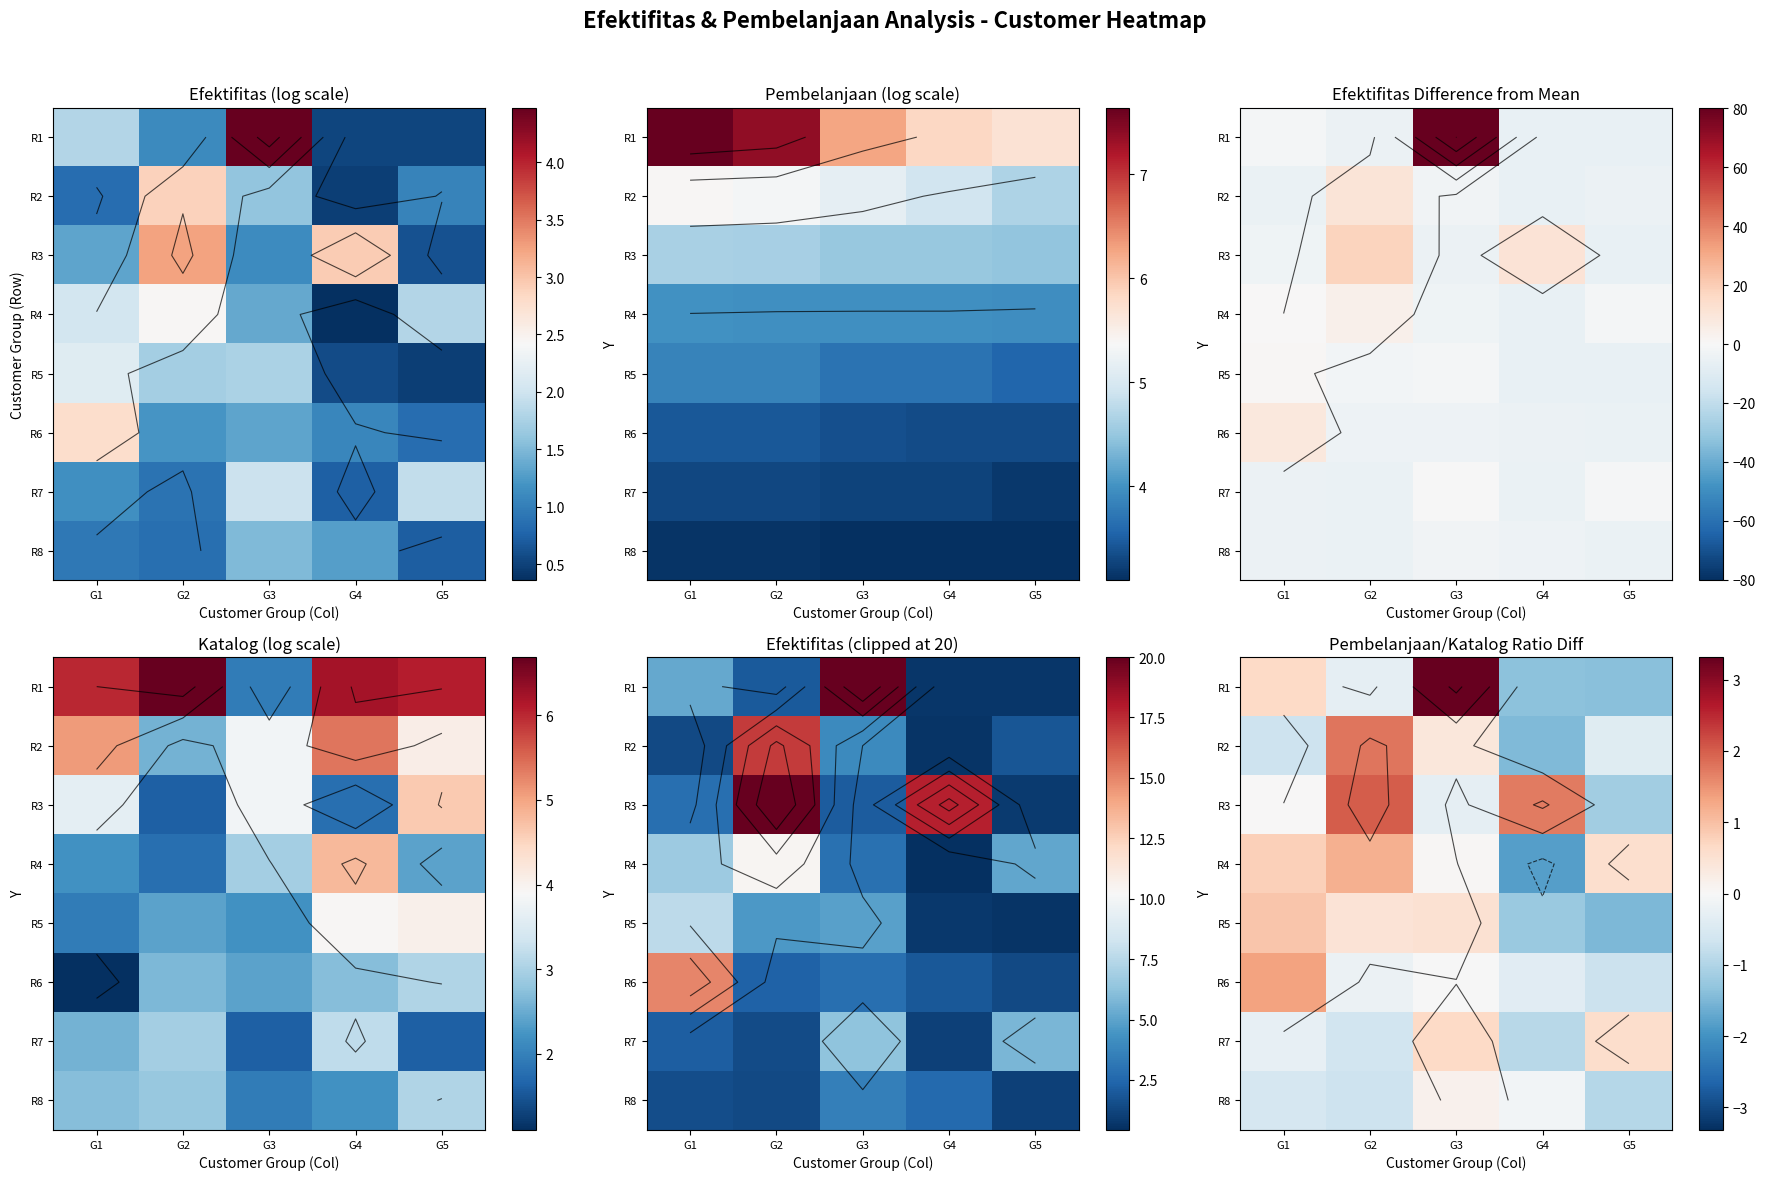

At which category is the sum across all series the highest?

G3